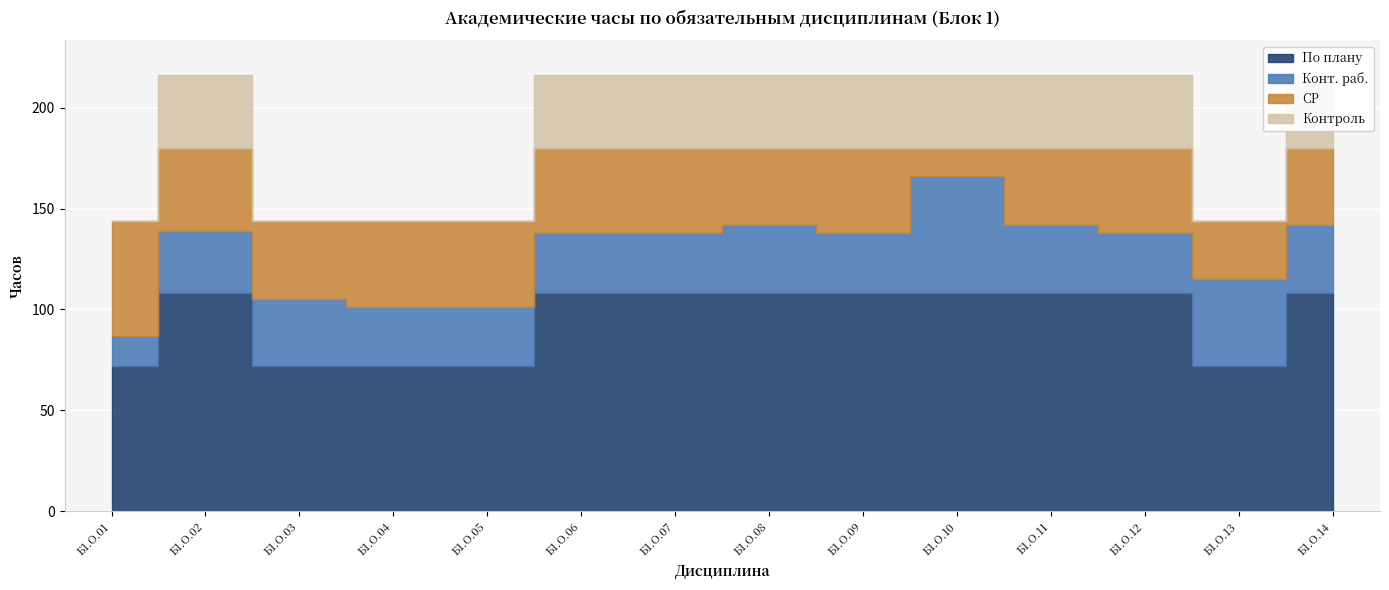

Which series ends up on top after the final intersection of Контроль and СР?

СР